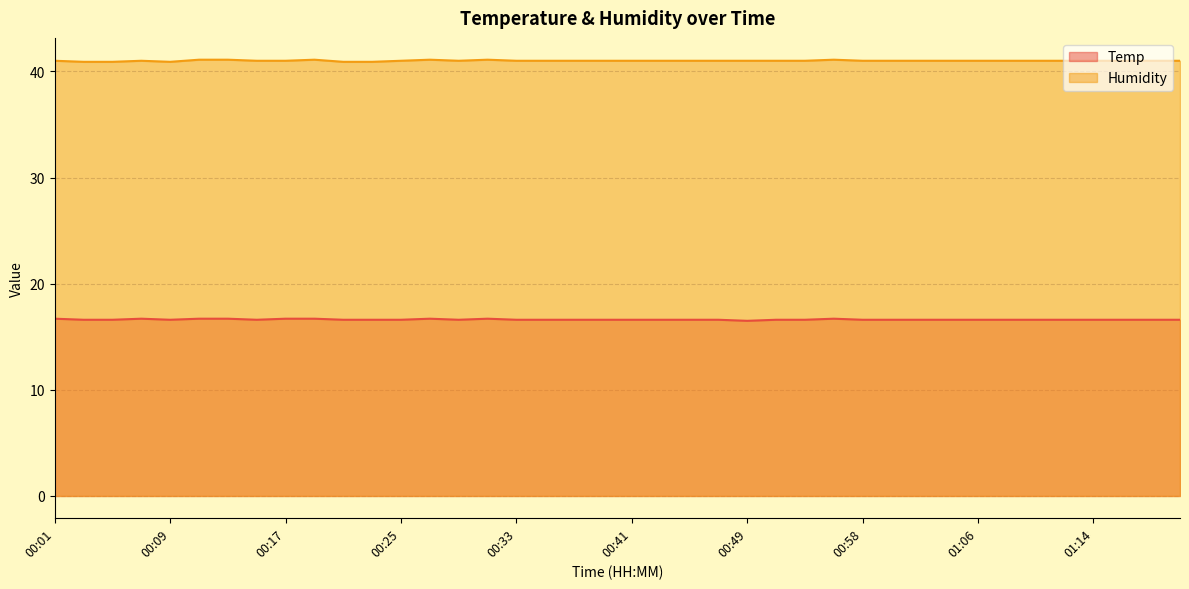

What is the sum of the Humidity values at 00:17 and 01:18?

82.0